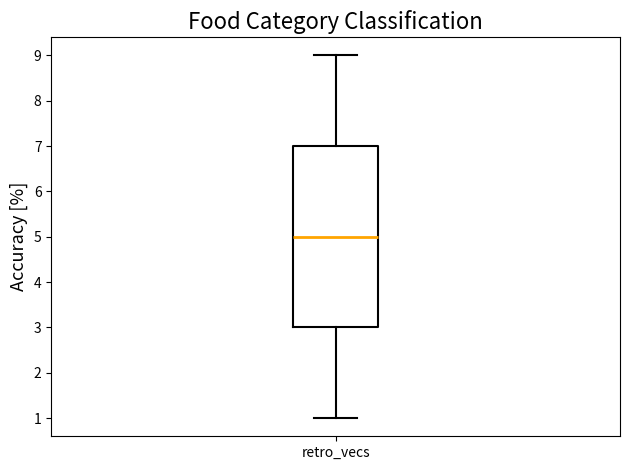

Transcribe this box plot: give where the median line is, the range the box spans, and where the two whiskers end, as read against the y-axis. The values are not printed on the chart, so give them approximately, as read against the axis.

median 5, box 3 to 7, whiskers 1 to 9